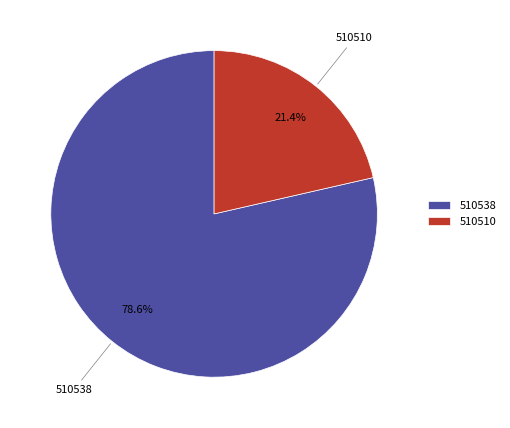

The 510510 slice represents 21% of the pie. True or false?

True